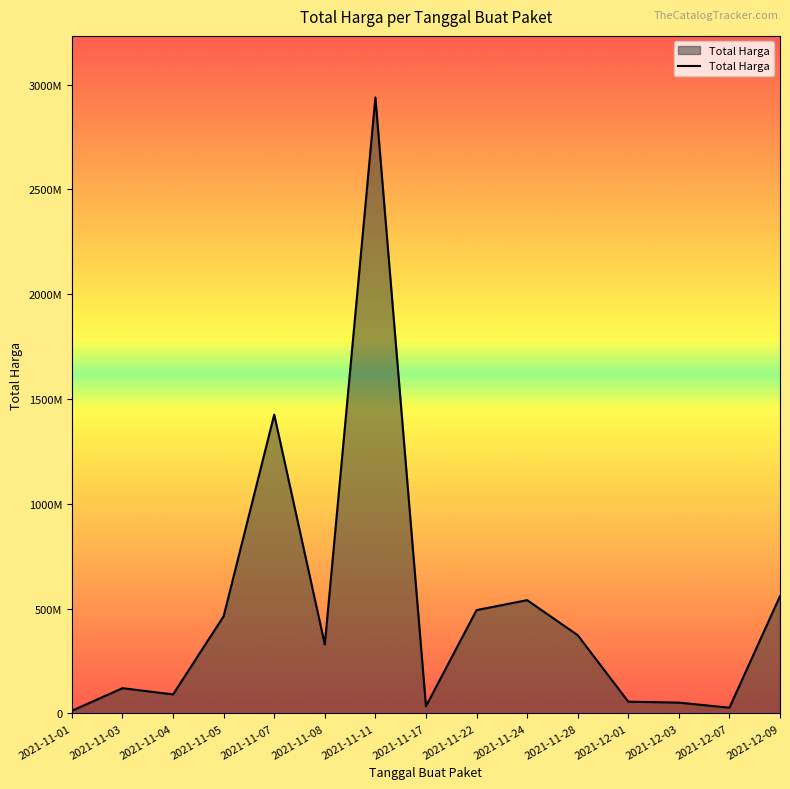

What is the label of the 9th point from the left?

2021-11-22